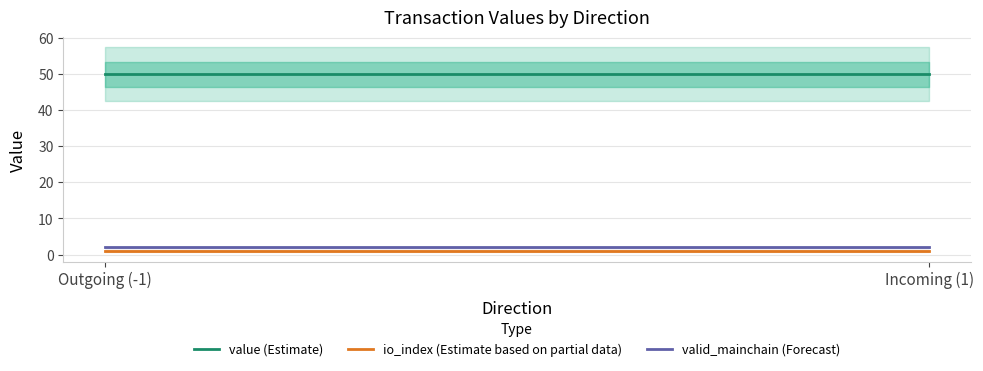

What is the maximum value for io_index (Estimate based on partial data)?

1.0